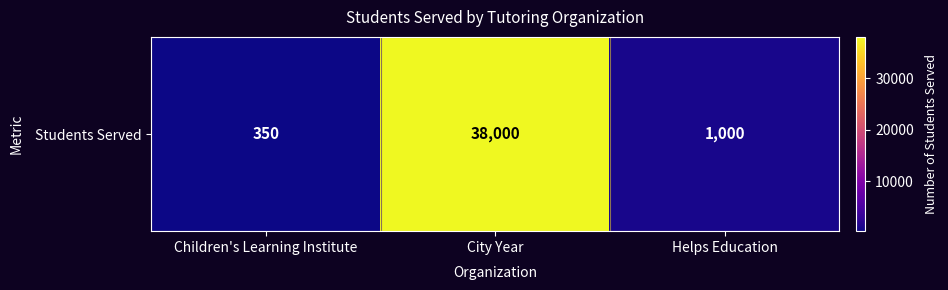

What is the change in value from Children's Learning Institute to Helps Education?

+650